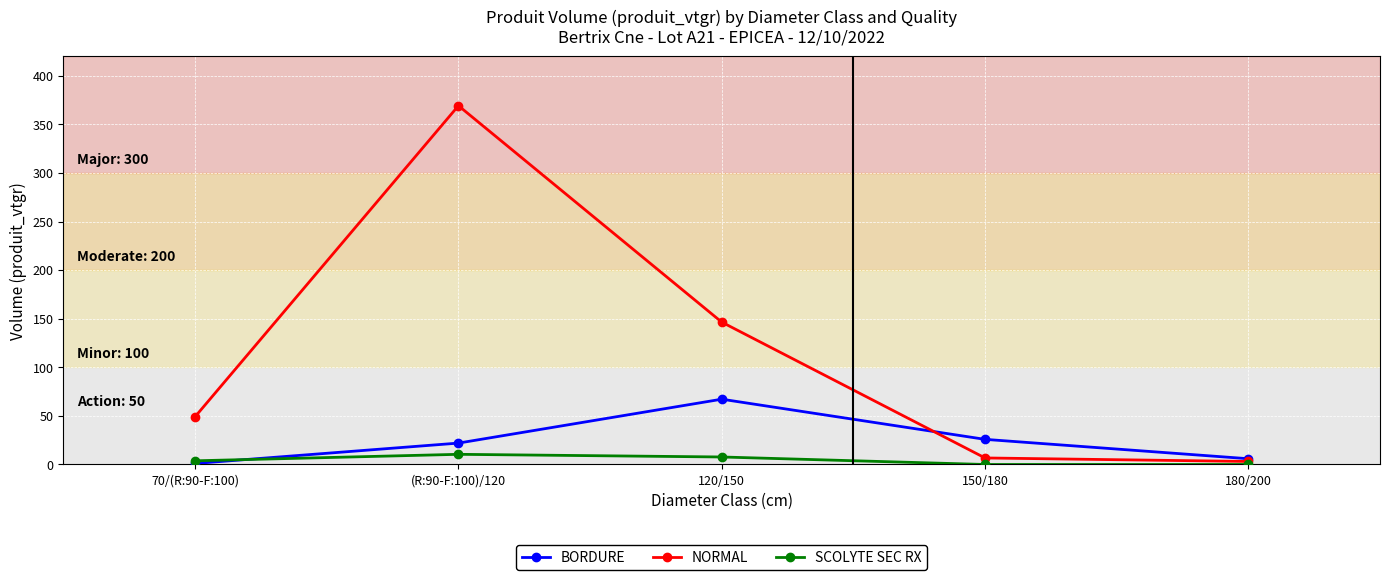

The NORMAL series shows 49.2 at 70/(R:90-F:100). True or false?

True